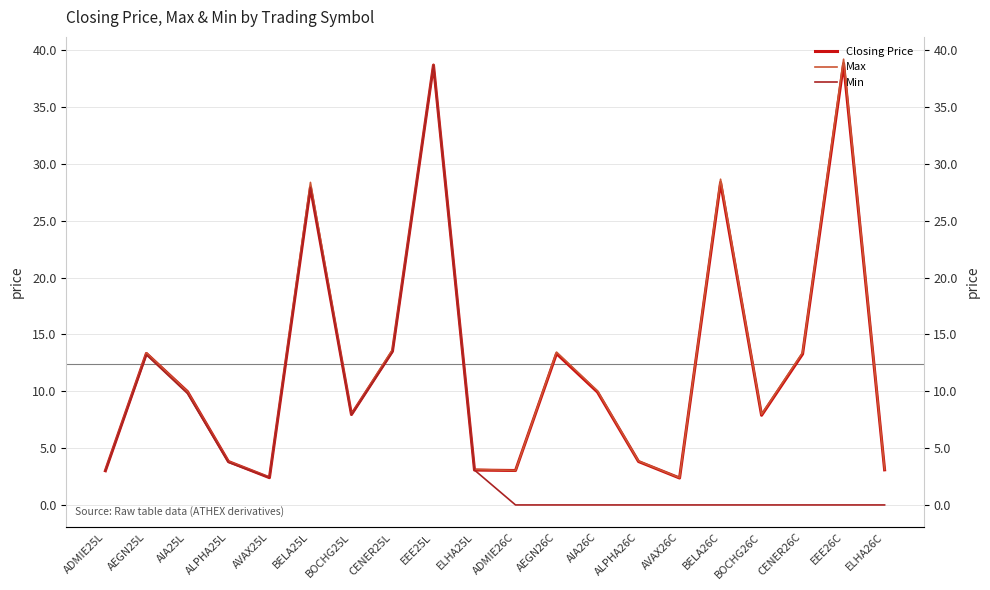

What is the difference between the Max values at CENER25L and AEGN26C?

0.2